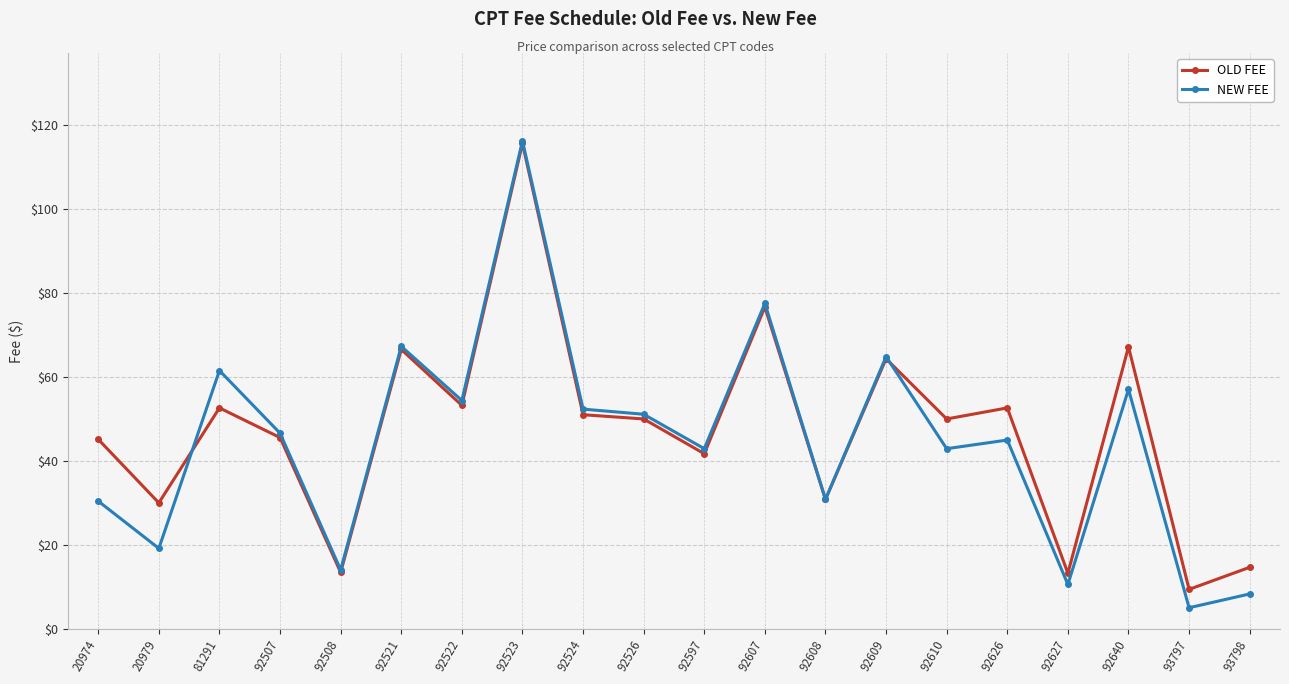

List the series in order of their overall mean, lowest first.

NEW FEE, OLD FEE